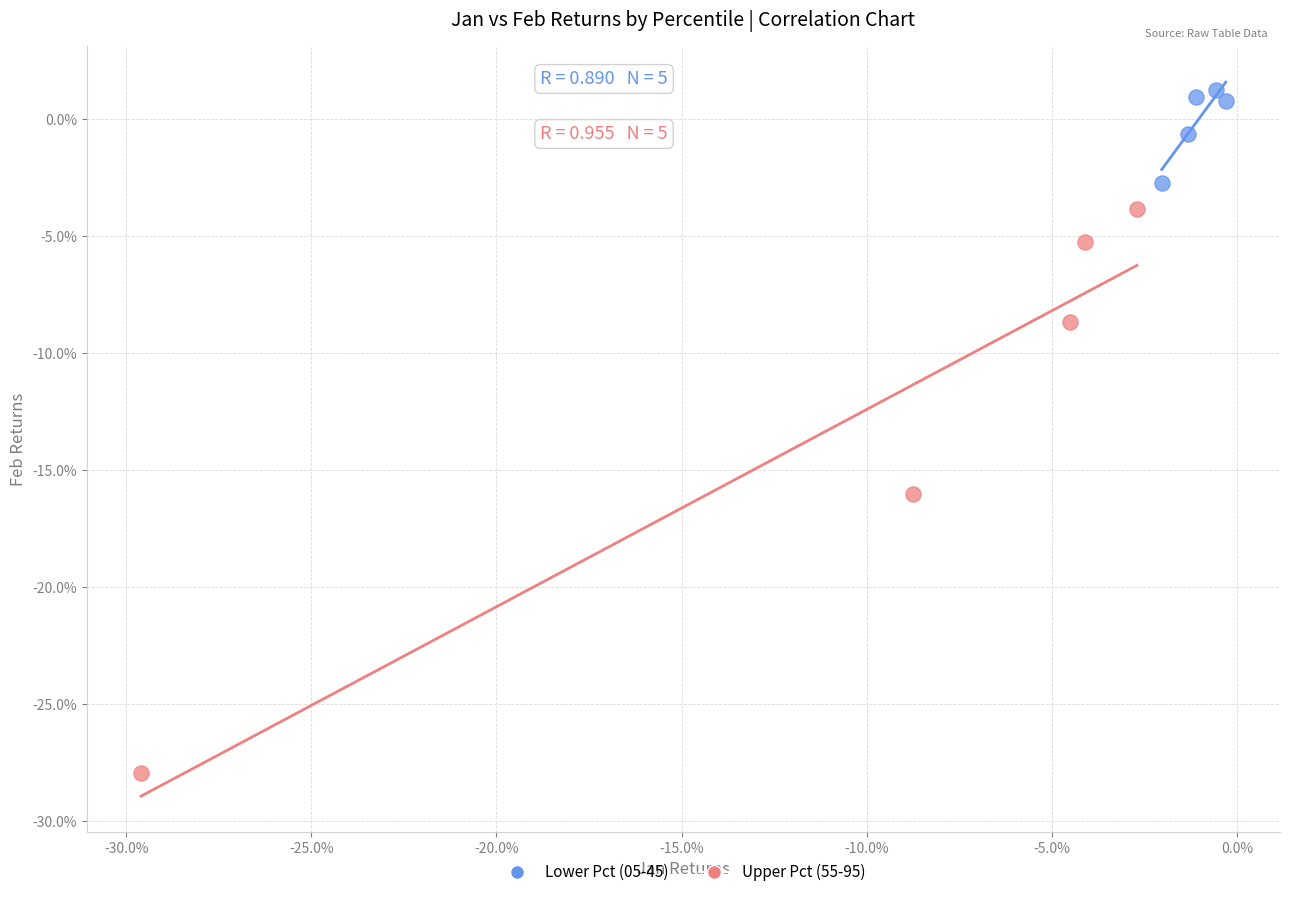

What are all the series names shown in the legend?

Lower Pct (05-45), Upper Pct (55-95)